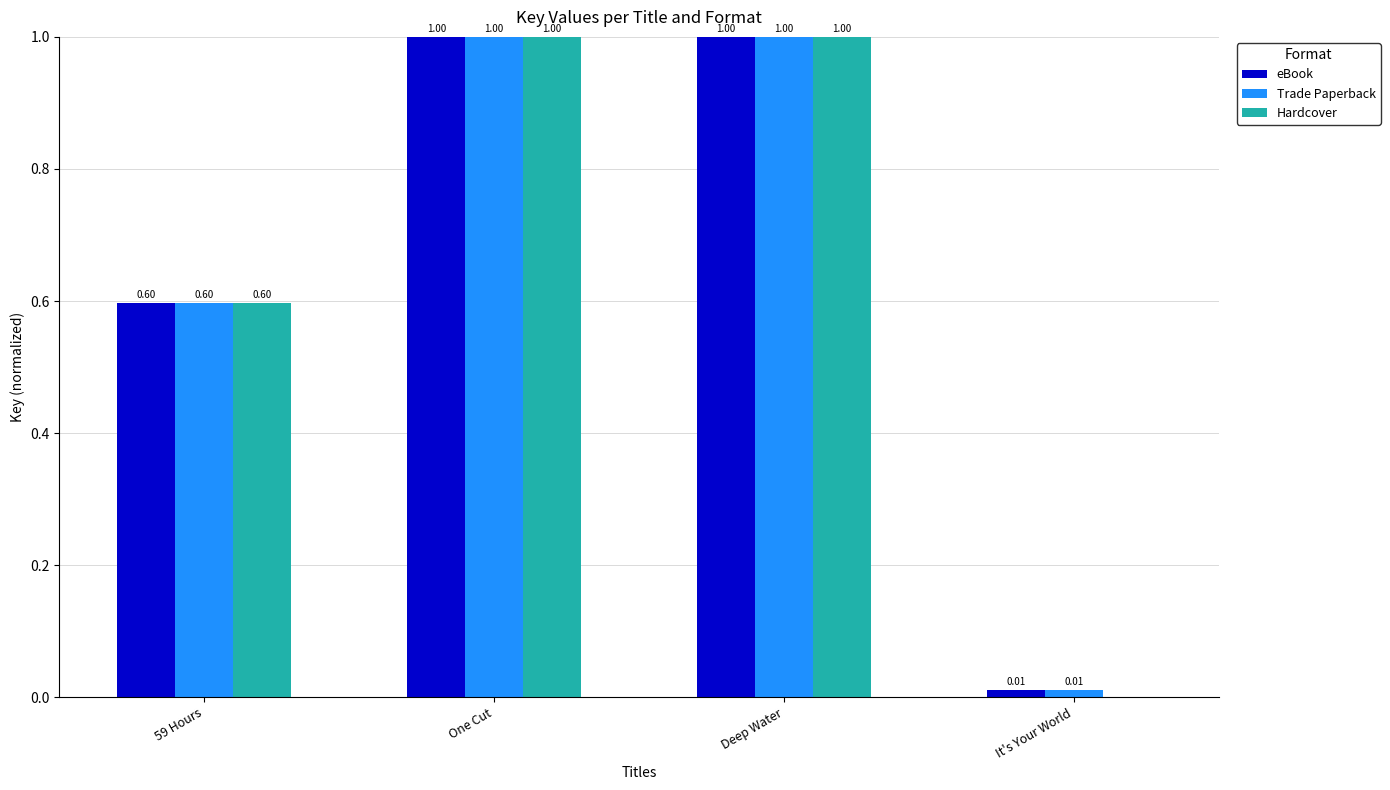

True or false: eBook has a value of 0.0 at It's Your World.

True